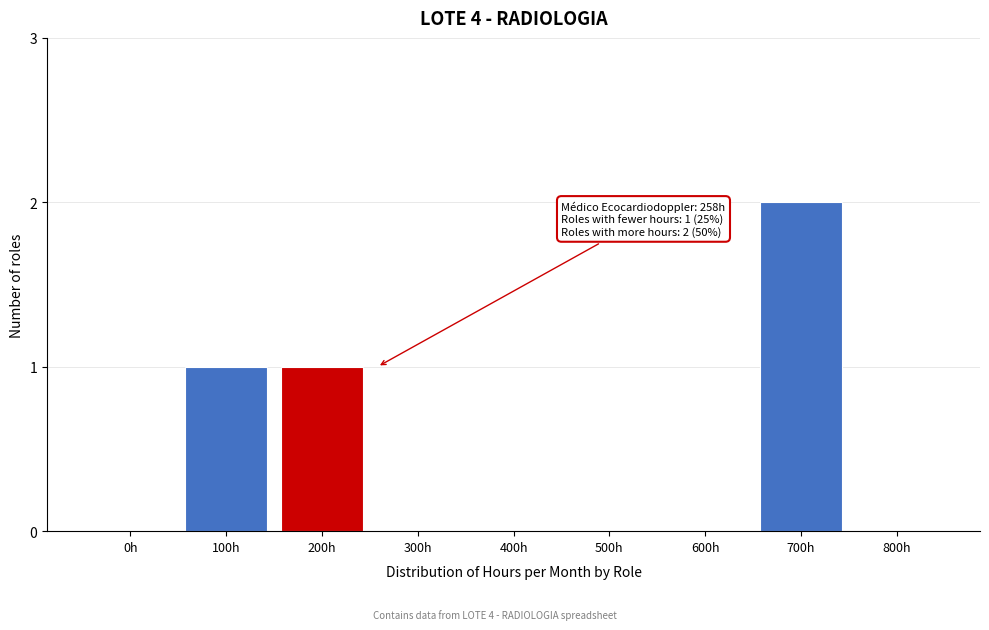

Reading left to right, extract all data points from this chart.

0h=0	100h=1	200h=1	300h=0	400h=0	500h=0	600h=0	700h=2	800h=0